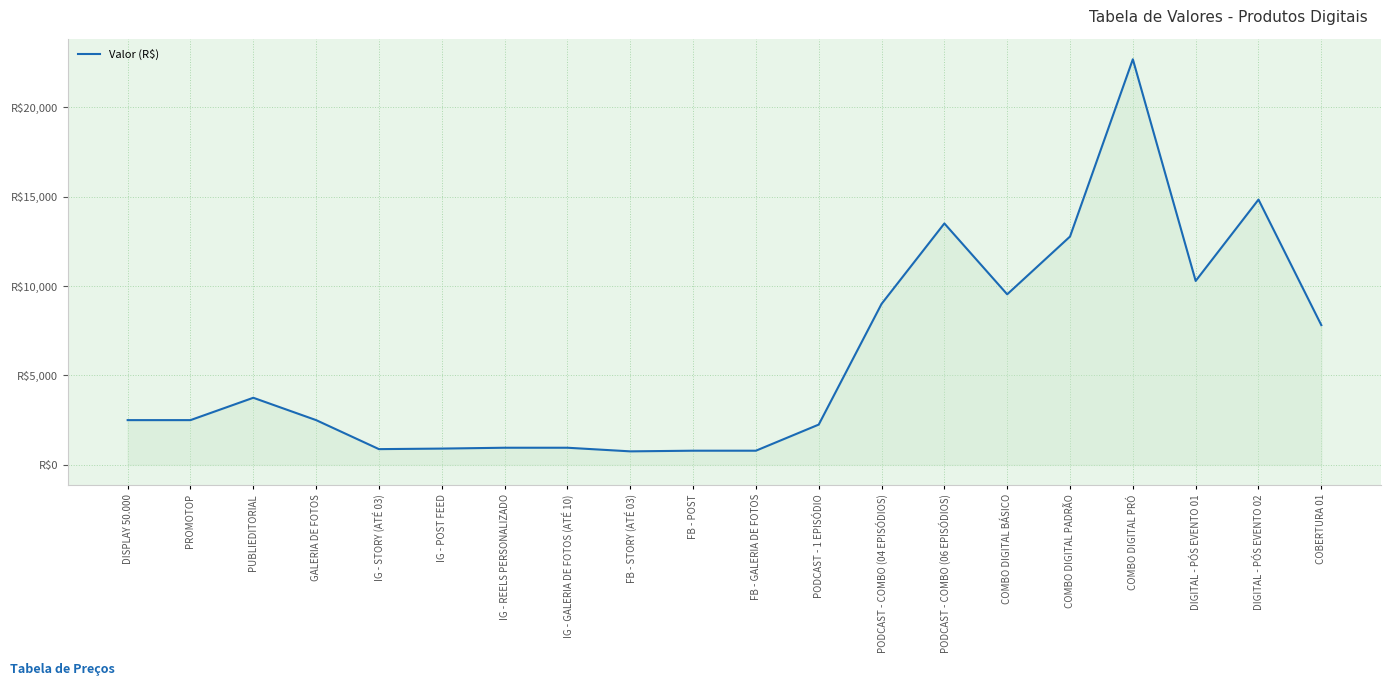

Is this an area chart (filled region under the line)?

Yes